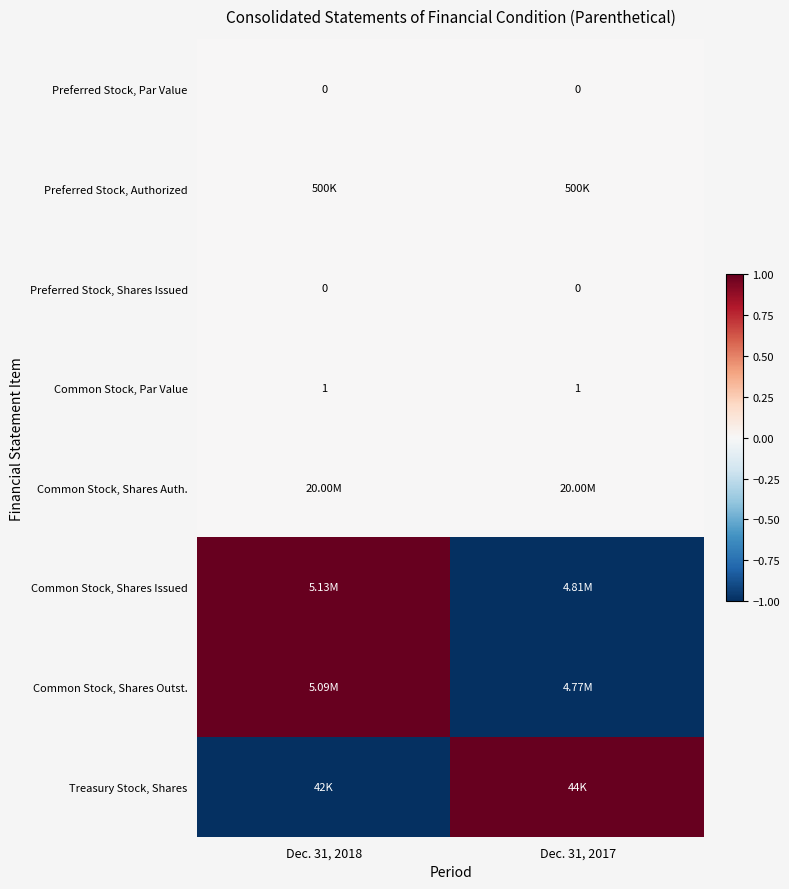

Is the value of Common Stock, Par Value at Dec. 31, 2018 greater than the value of Preferred Stock, Shares Issued at Dec. 31, 2018?

Yes